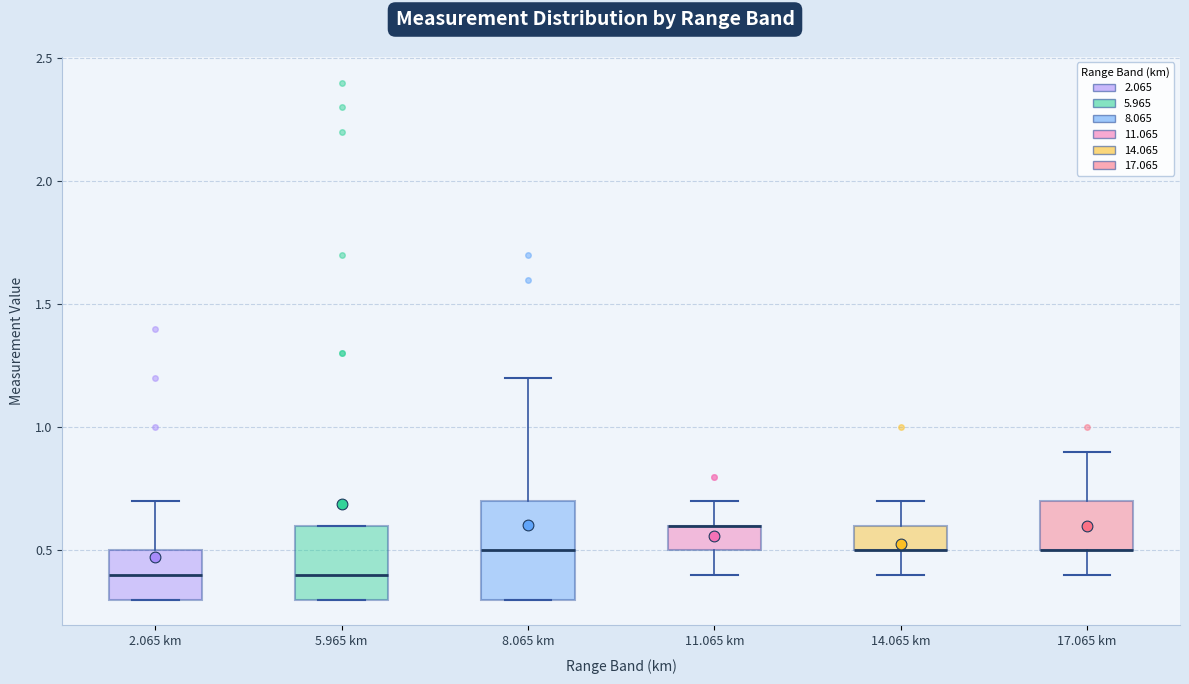

Reading left to right, transcribe this box plot: for each box, give where its median line is, the range the box spans, and where its two whiskers end, as read against the y-axis. The values are not printed on the chart, so give them approximately, as read against the axis.

2.065 km: median 0.4, box 0.3 to 0.5, whiskers 0.3 to 0.7
5.965 km: median 0.4, box 0.3 to 0.6, whiskers 0.3 to 0.6
8.065 km: median 0.5, box 0.3 to 0.7, whiskers 0.3 to 1.2
11.065 km: median 0.6 (drawn on the box's upper edge), box 0.5 to 0.6, whiskers 0.4 to 0.7
14.065 km: median 0.5 (drawn on the box's lower edge), box 0.5 to 0.6, whiskers 0.4 to 0.7
17.065 km: median 0.5 (drawn on the box's lower edge), box 0.5 to 0.7, whiskers 0.4 to 0.9